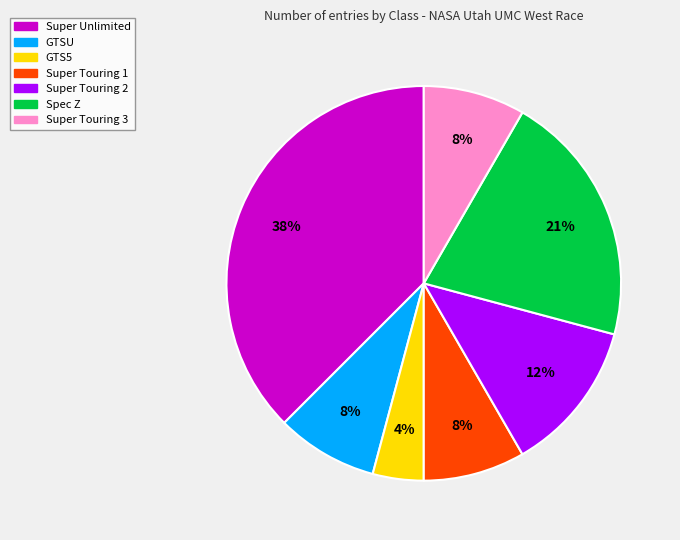

What percentage is the GTS5 slice, to the nearest percent?

4%